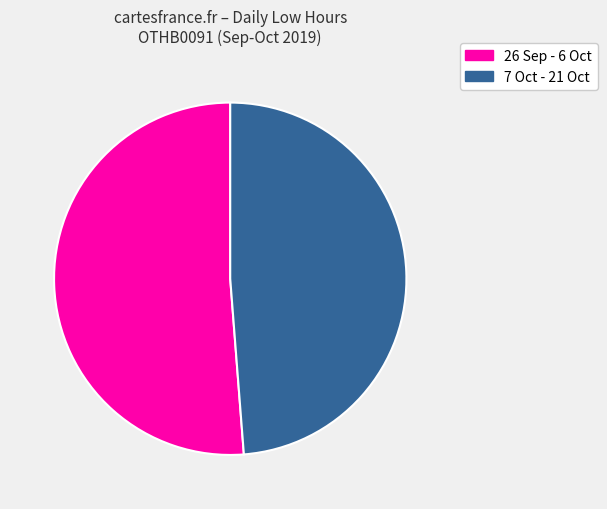

Is there a majority slice in this chart?

Yes